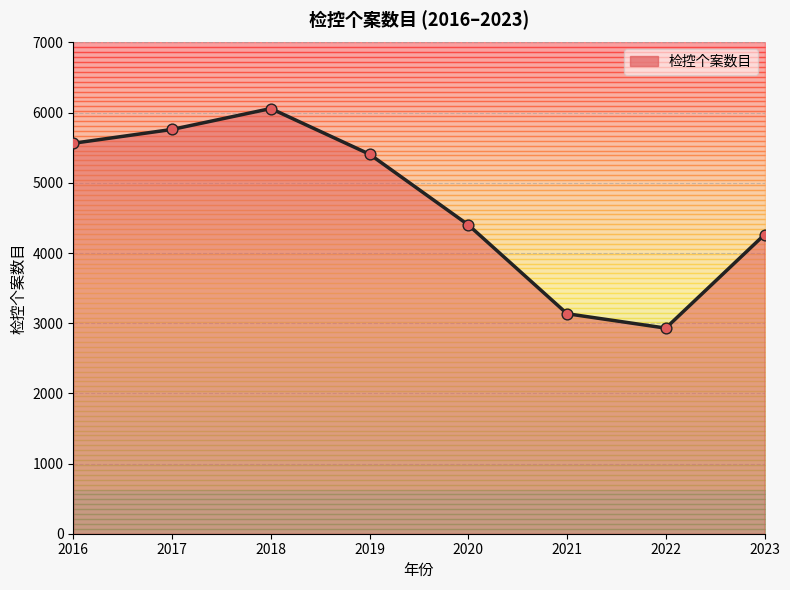

Approximately how many times larger is the value at 2022 compared to 2023?

0.7